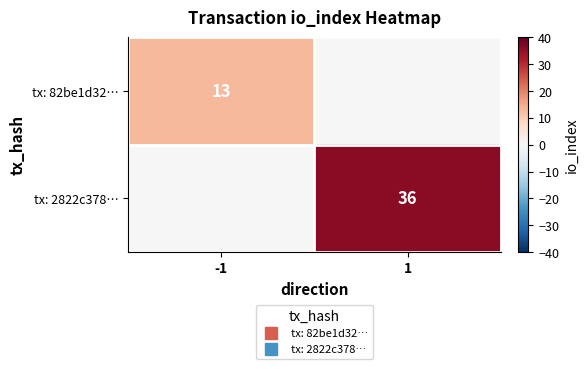

Rank the series by their average value, from lowest to highest.

tx: 82be1d32…, tx: 2822c378…